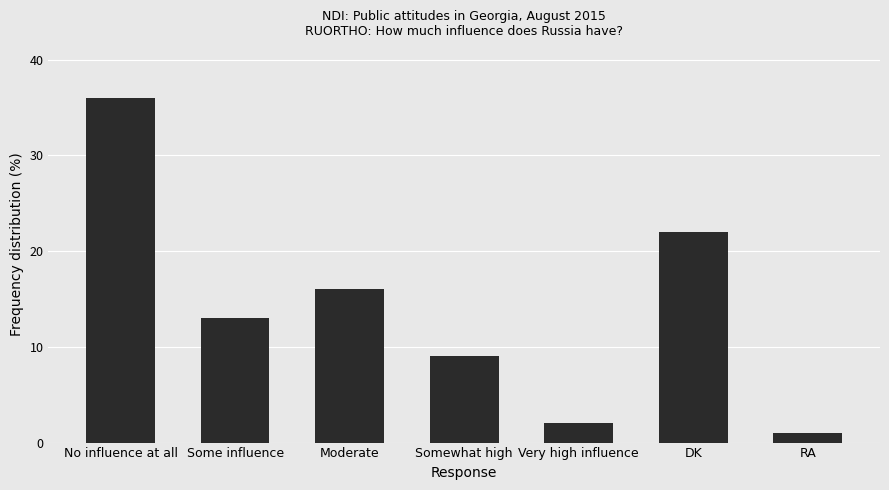

Is it true that the value at Some influence is 20?

False